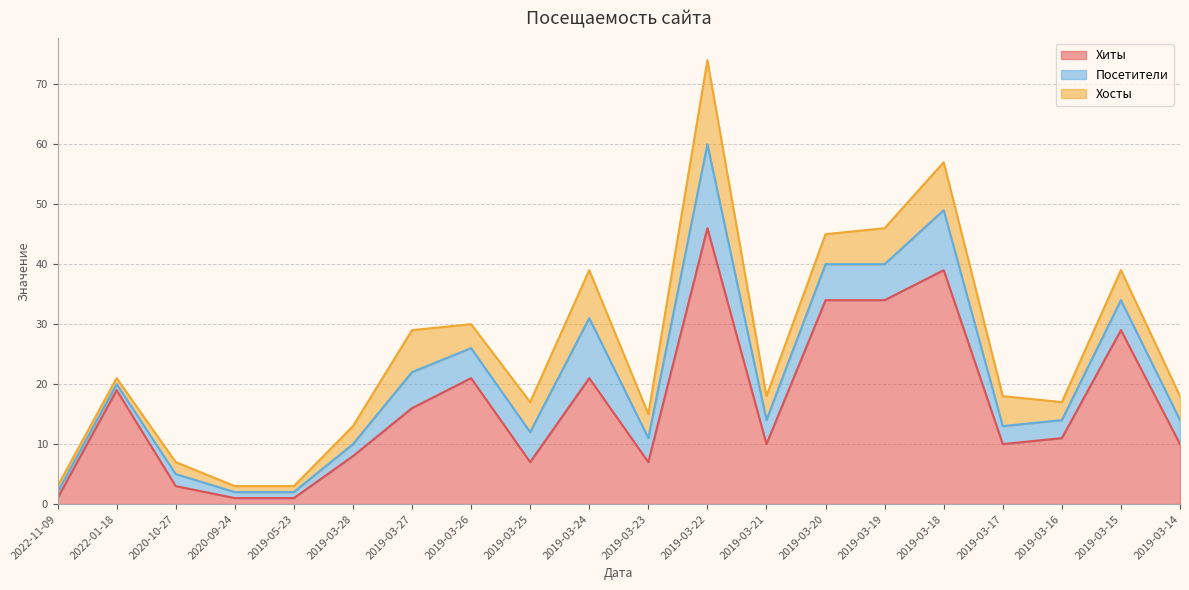

How many lines are shown in the chart?

3